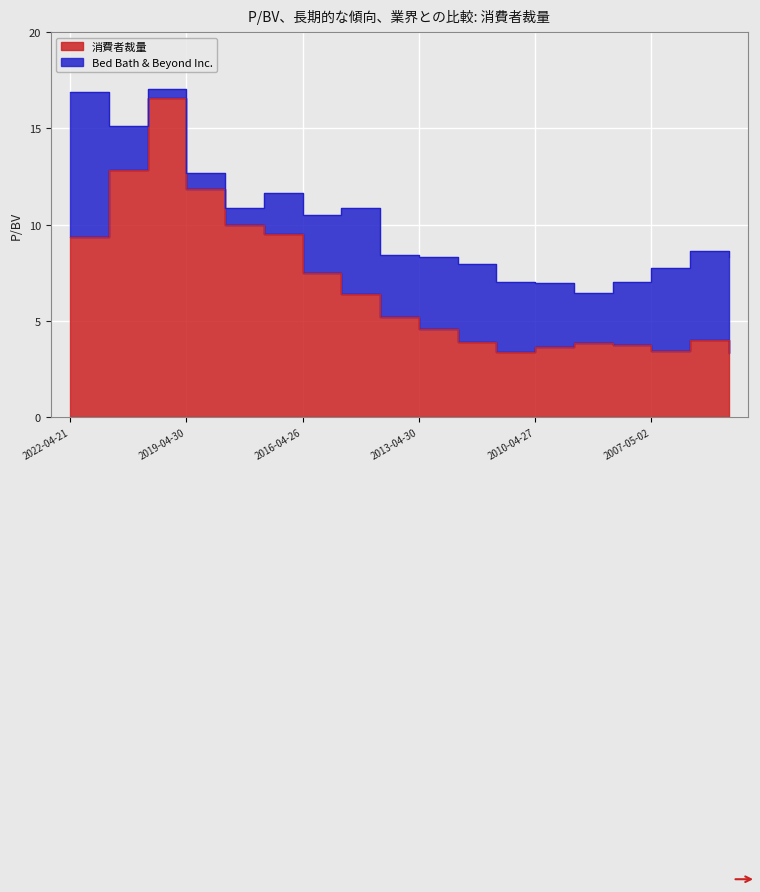

Rank the categories by value from lowest to highest.

2005-05-12, 2011-04-26, 2007-05-02, 2010-04-27, 2008-04-30, 2009-04-28, 2012-04-24, 2006-05-12, 2013-04-30, 2014-04-29, 2015-04-28, 2016-04-26, 2022-04-21, 2017-04-25, 2018-05-02, 2019-04-30, 2021-04-22, 2020-04-29